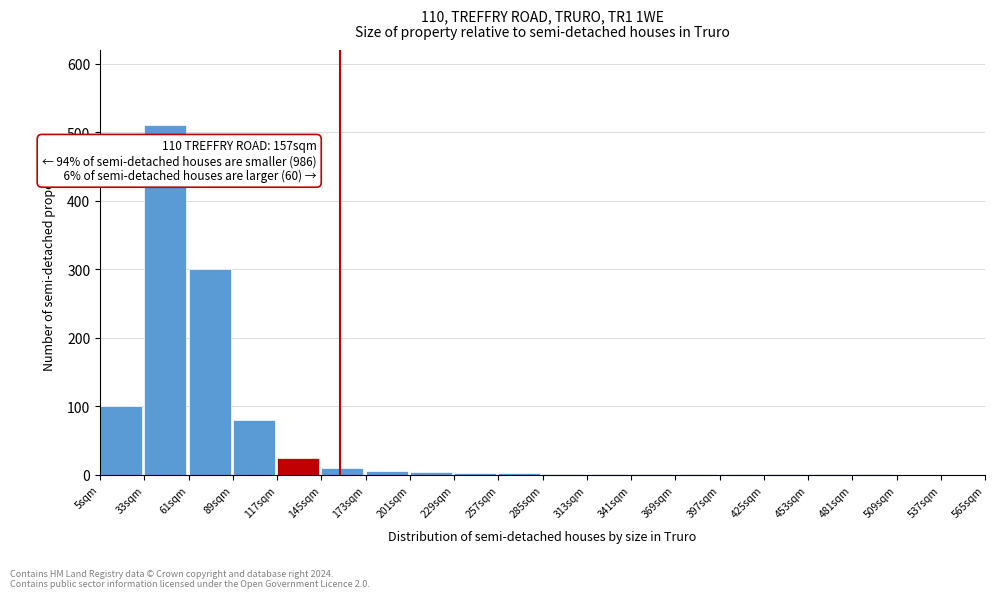

The value at 5sqm is 100. True or false?

True